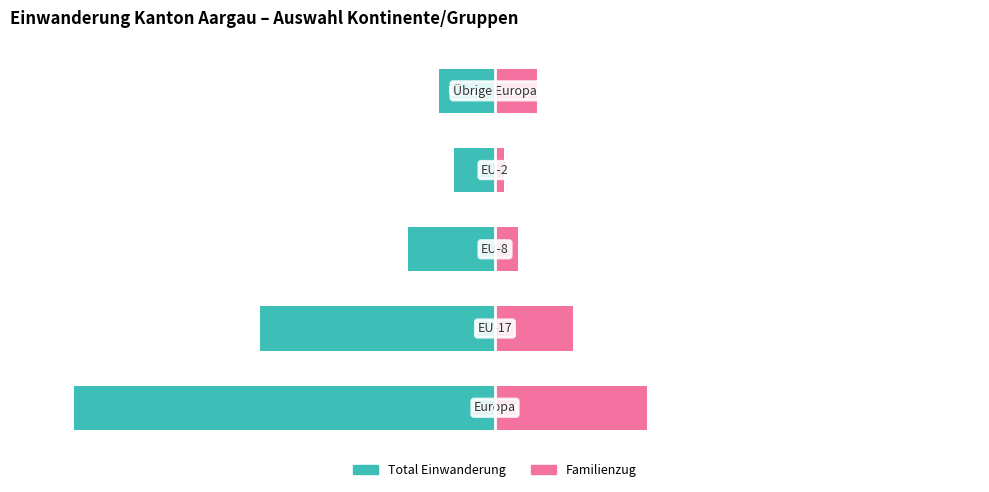

What is the total value across all series at 3?

-56